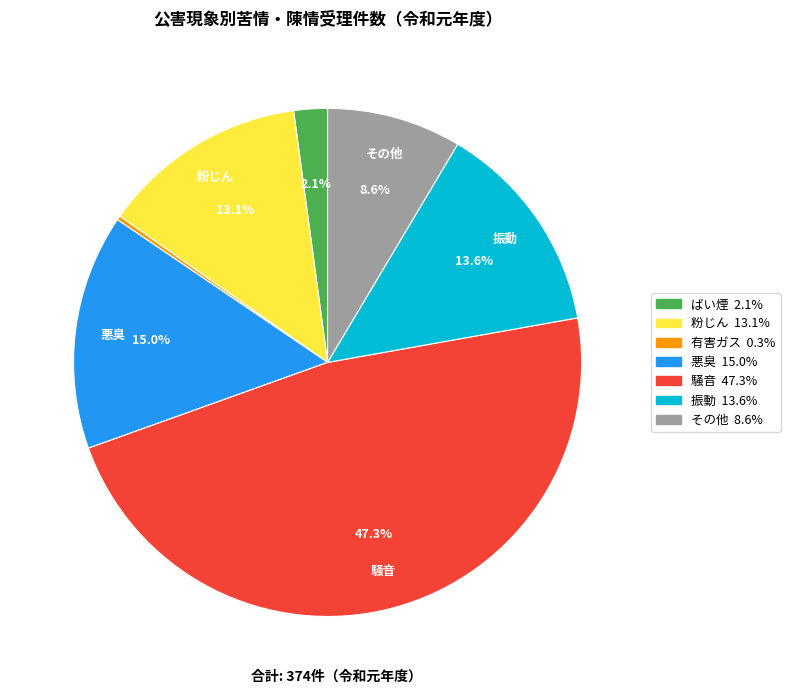

Is there any slice that represents more than half of the pie?

No